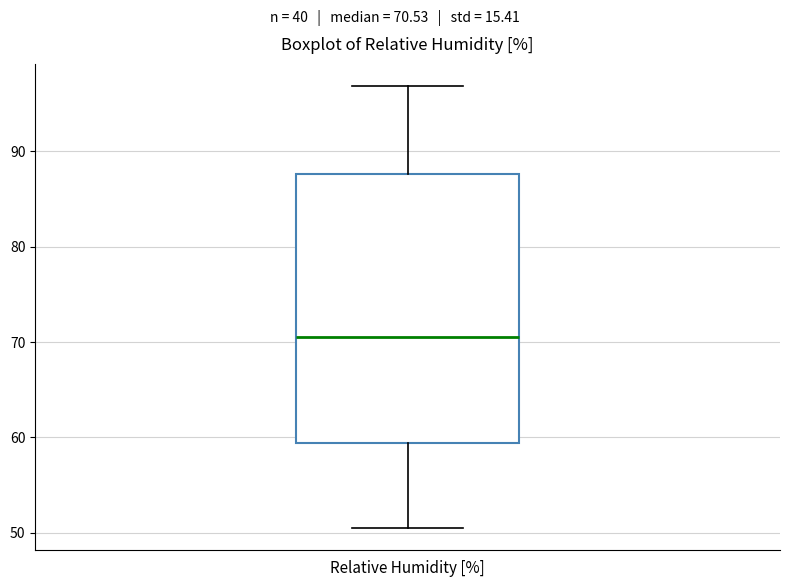

Read this box plot against the y-axis: the position of the median line, the range covered by the box, and the ends of both whiskers. The values are not printed on the chart, so give them approximately, as read against the axis.

median 71, box 59 to 88, whiskers 50 to 97